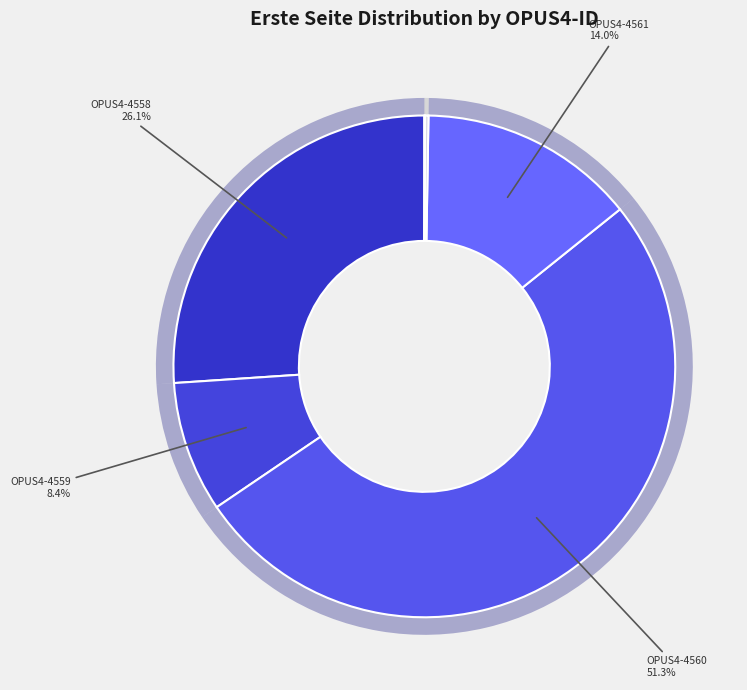

To the nearest percent, what is the combined percentage of OPUS4-6413 and OPUS4-4559?

9%